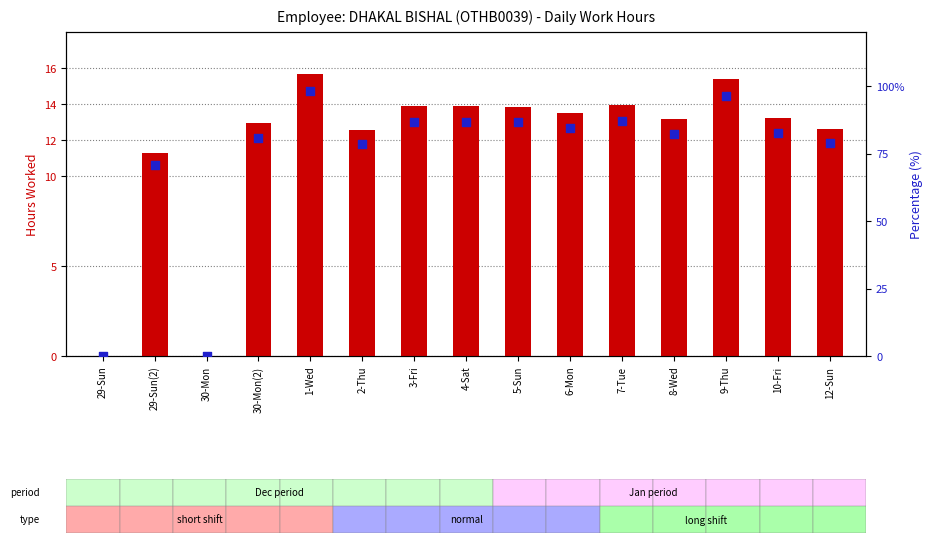

Which series contains the lowest Y value?

hours worked